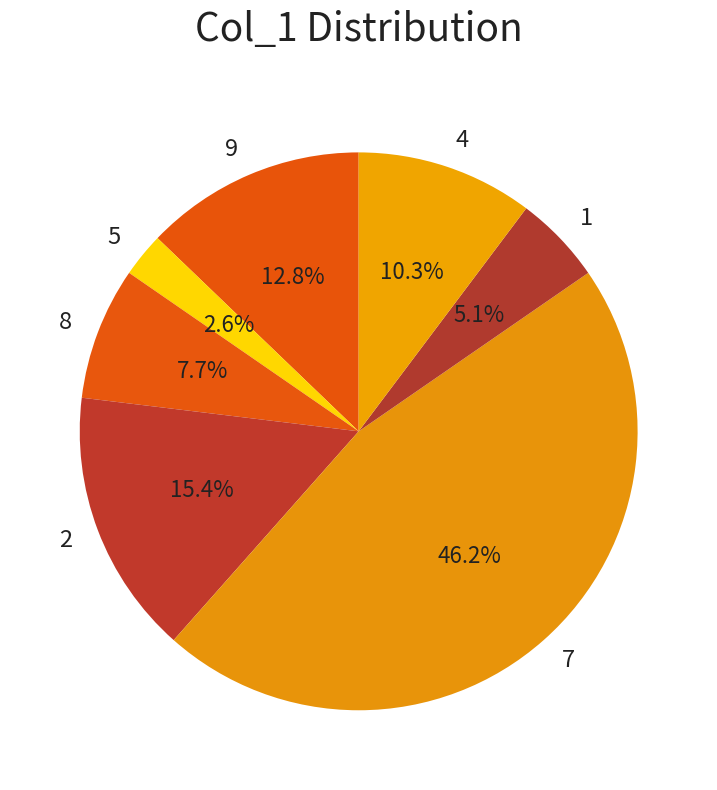

True or false: 5 accounts for 3% of the total.

True